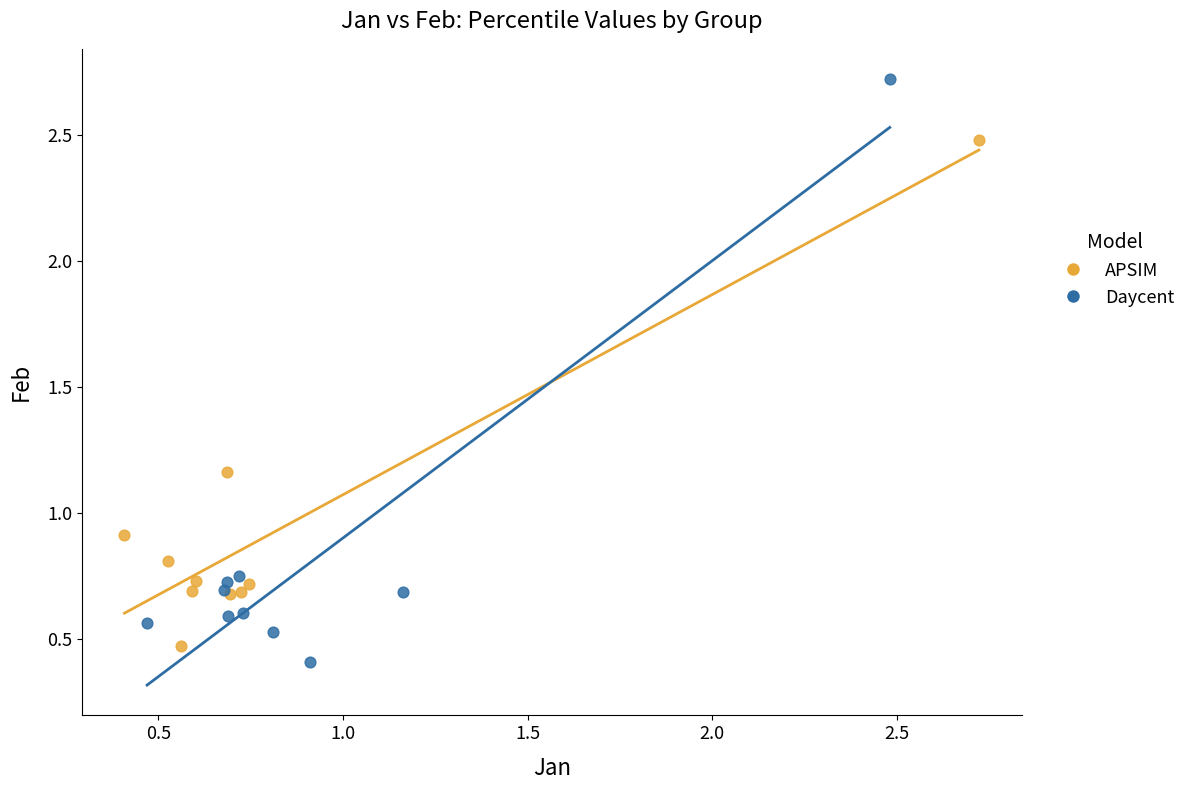

Which series has the widest spread of Y values?

Daycent